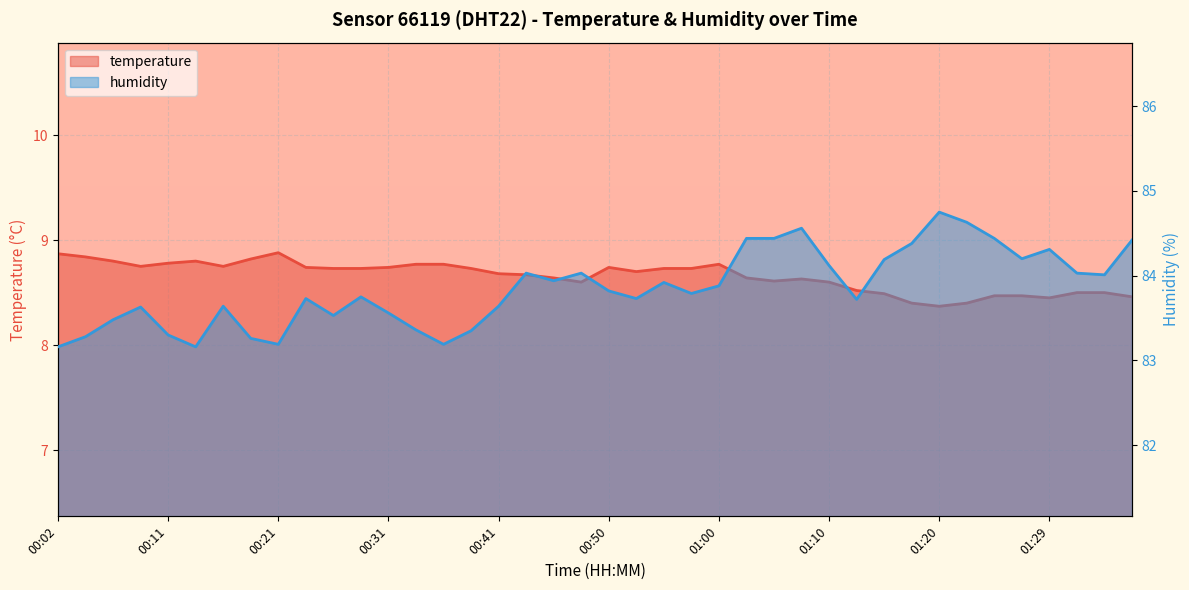

How many temperature values are between 8 and 9?

40